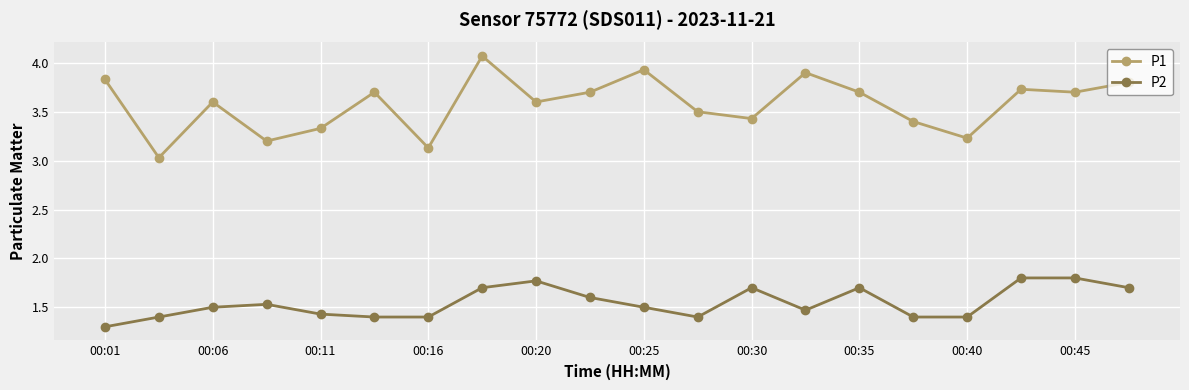

At how many categories does at least one series exceed 1?

20